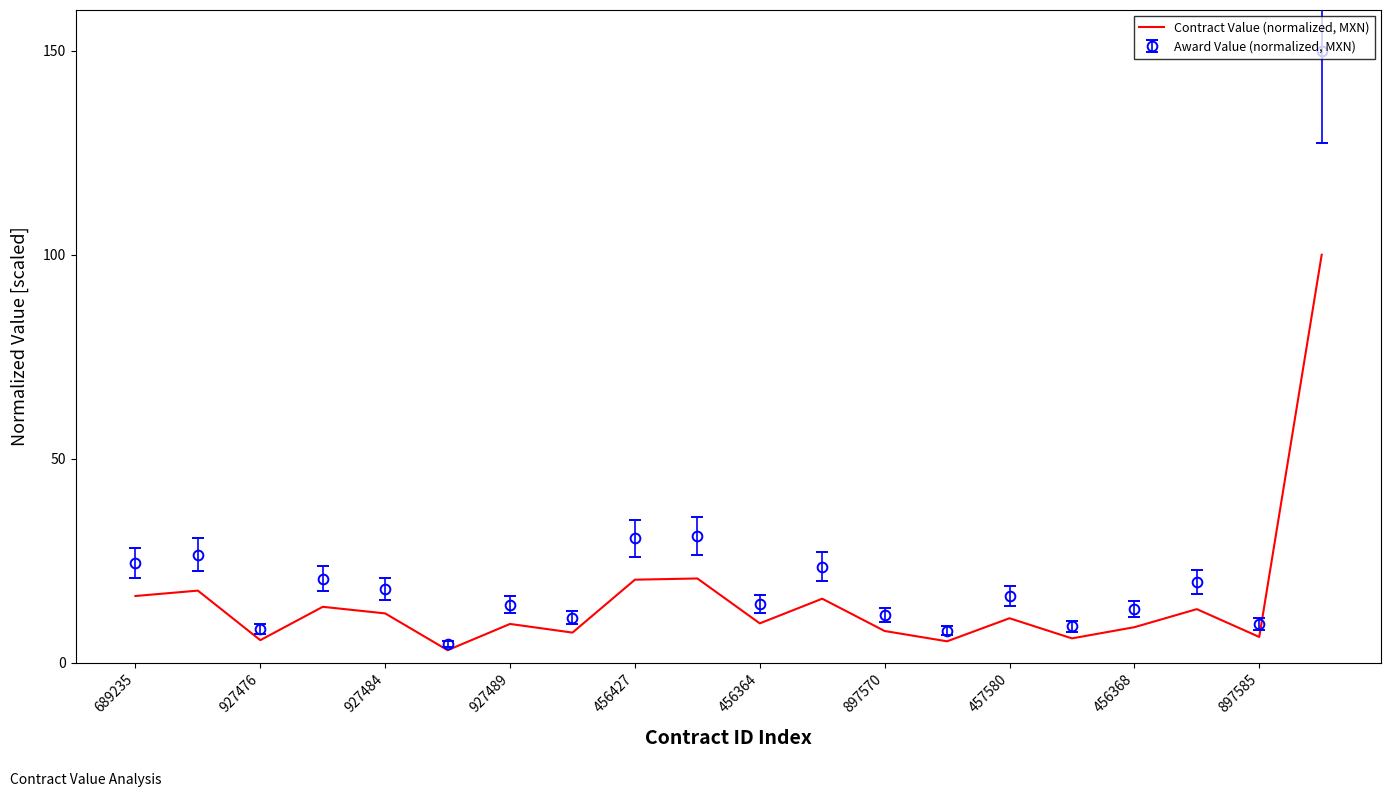

What is the minimum value shown in the chart?

3.1